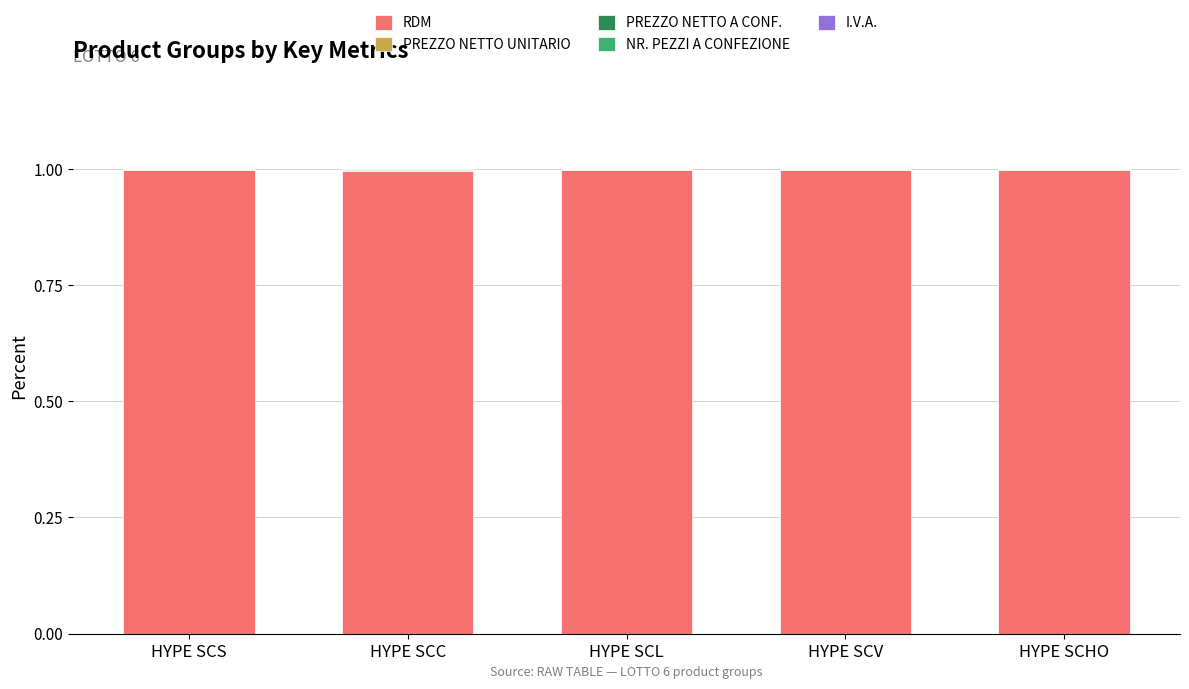

Are the bars grouped side by side (vs. stacked)?

No